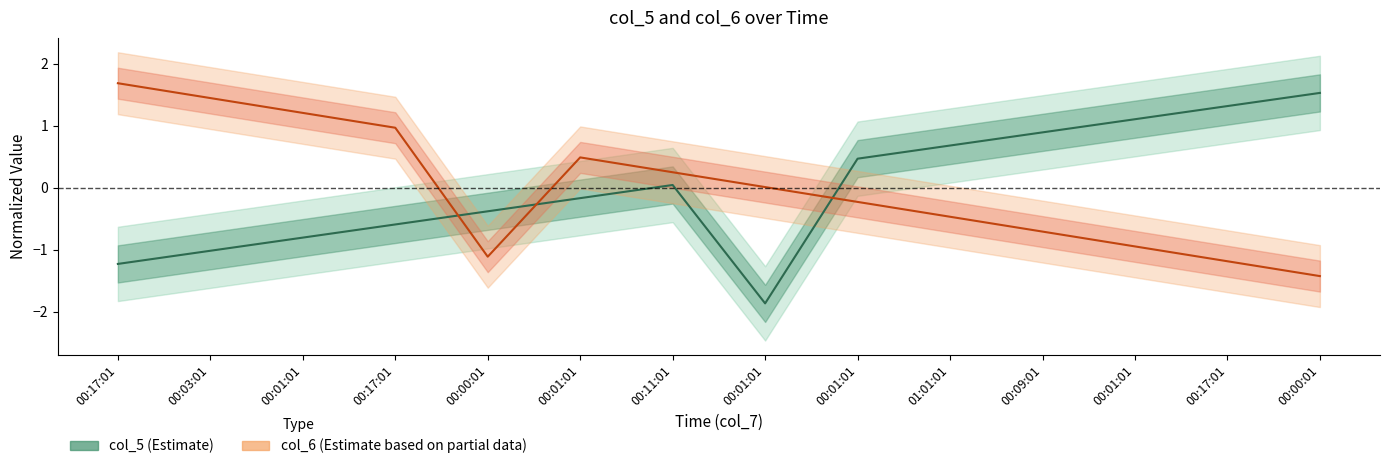

Where is col_6 nearest to the value 0?

00:01:01